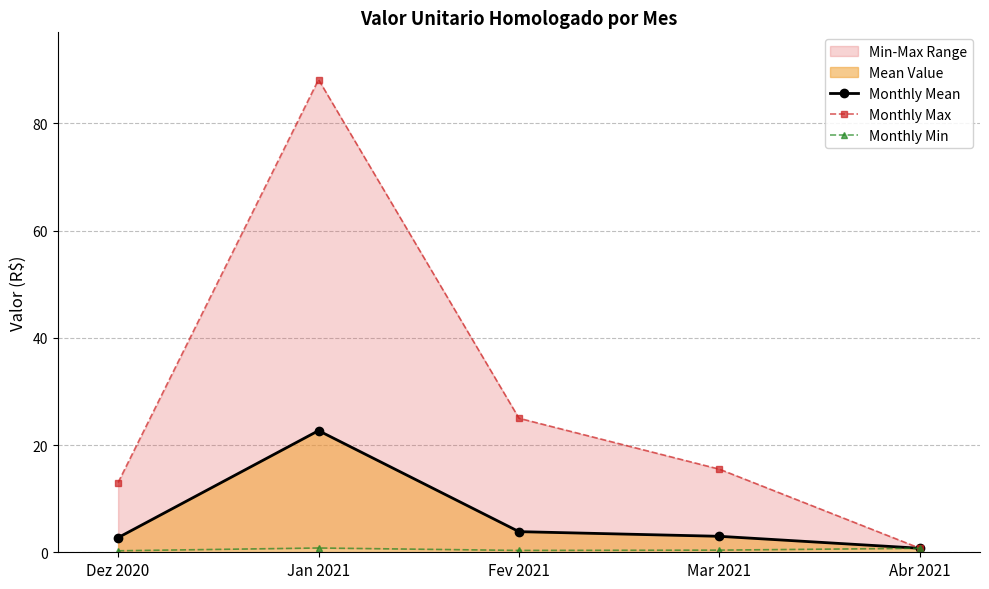

What is the label of the 4th point from the left?

Mar 2021